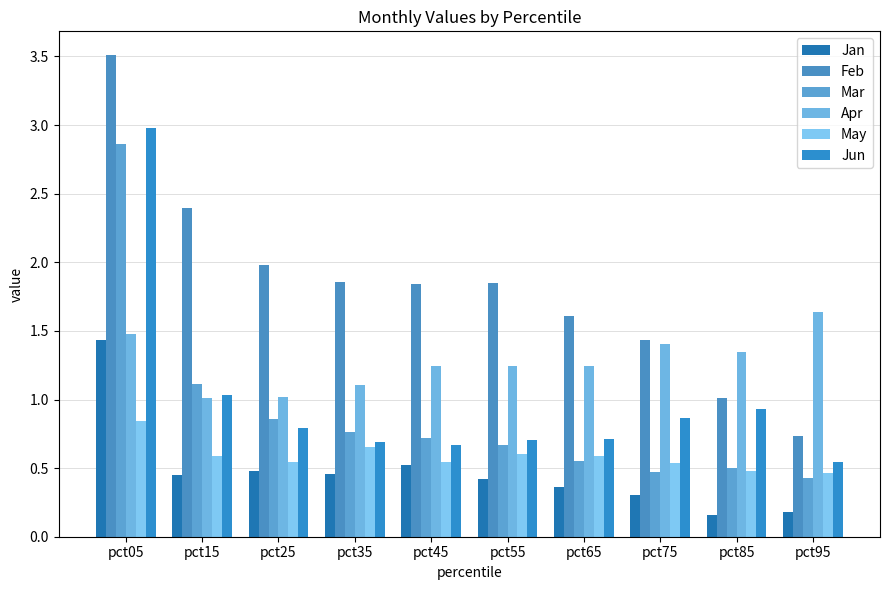

How many bars are there in each group?

6